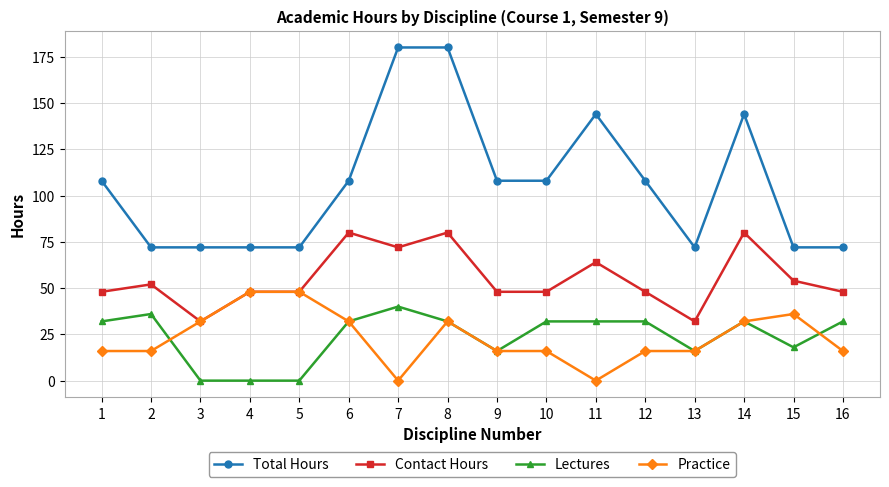

Reading left to right, list all the values displayed in this chart.

Total Hours: 1=108	2=72	3=72	4=72	5=72	6=108	7=180	8=180	9=108	10=108	11=144	12=108	13=72	14=144	15=72	16=72
Contact Hours: 1=48	2=52	3=32	4=48	5=48	6=80	7=72	8=80	9=48	10=48	11=64	12=48	13=32	14=80	15=54	16=48
Lectures: 1=32	2=36	3=0	4=0	5=0	6=32	7=40	8=32	9=16	10=32	11=32	12=32	13=16	14=32	15=18	16=32
Practice: 1=16	2=16	3=32	4=48	5=48	6=32	7=0	8=32	9=16	10=16	11=0	12=16	13=16	14=32	15=36	16=16